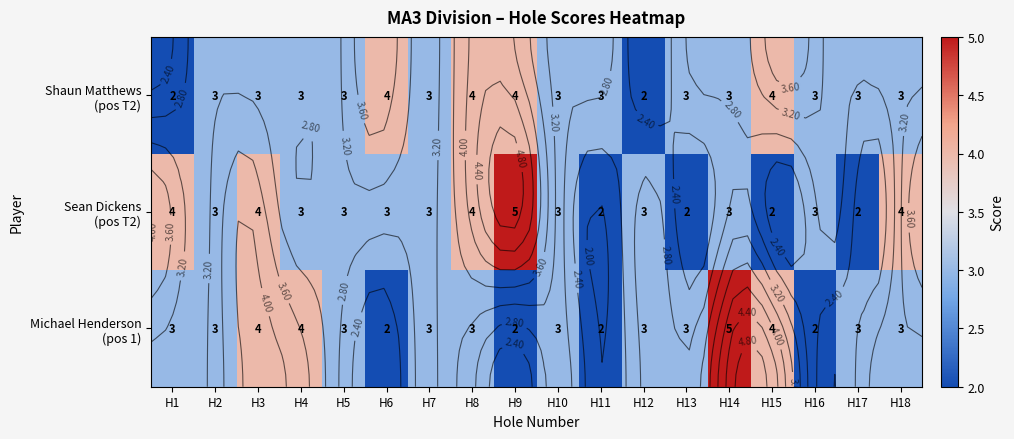

What is the maximum value for Michael Henderson (pos 1)?

5